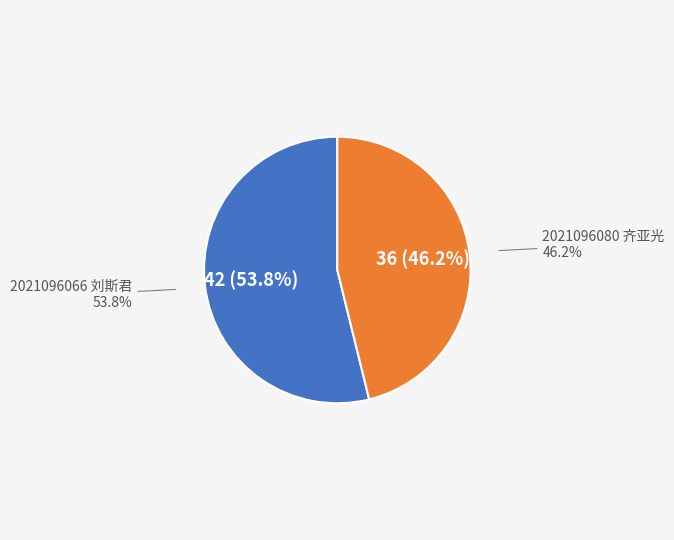

Which slice is the smallest?

2021096080 齐亚光